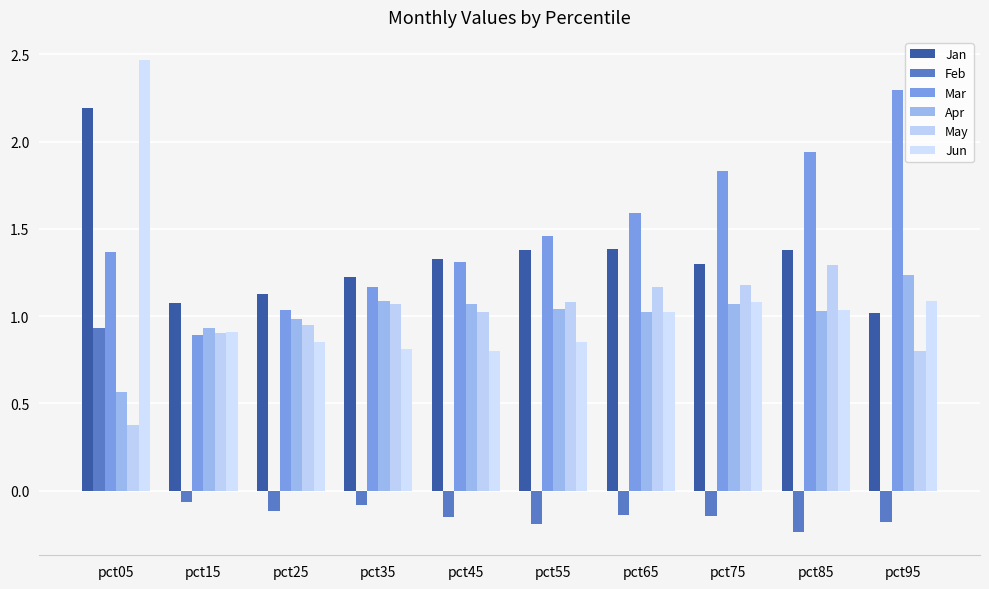

What is the difference between the Mar values at pct75 and pct45?

0.5